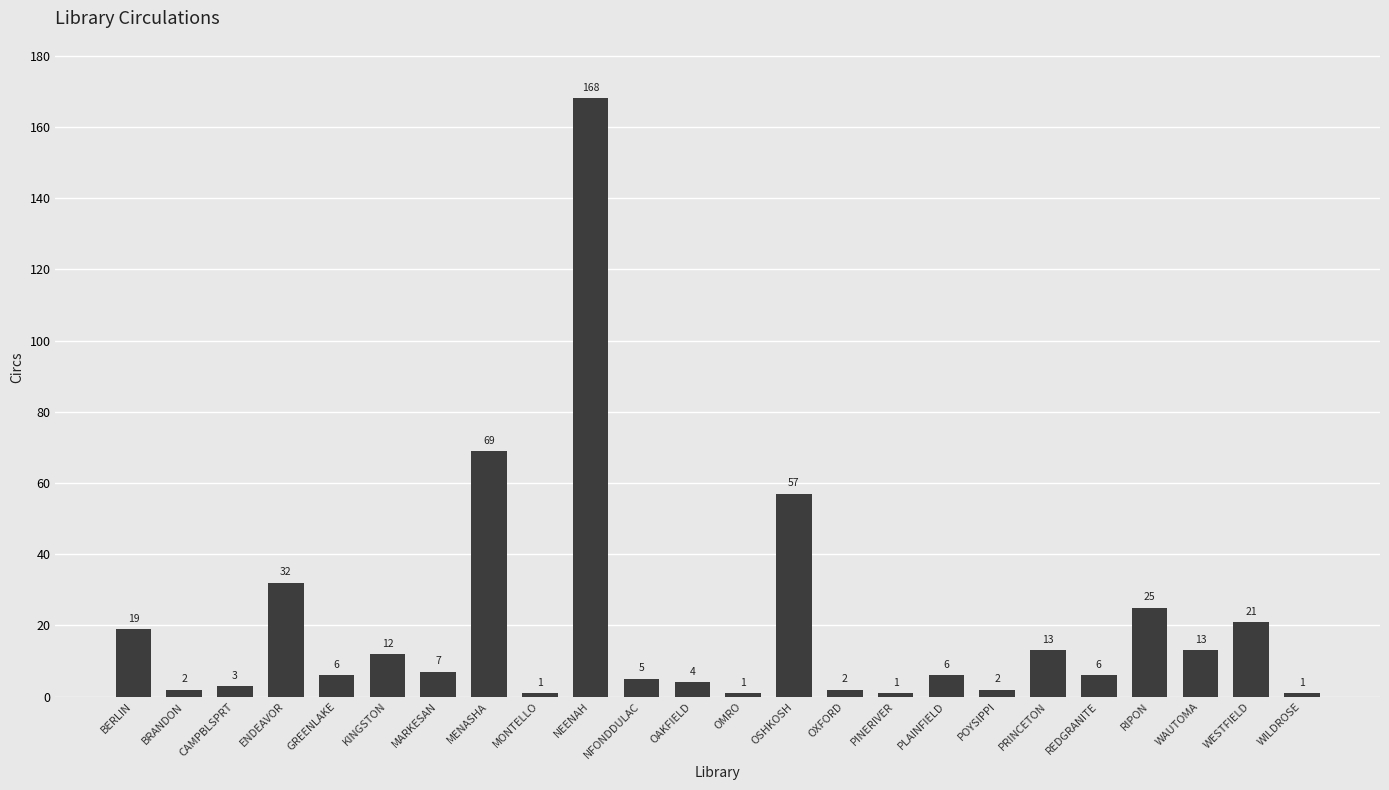

Reading right to left, what are all the values shown in this chart?

1	21	13	25	6	13	2	6	1	2	57	1	4	5	168	1	69	7	12	6	32	3	2	19